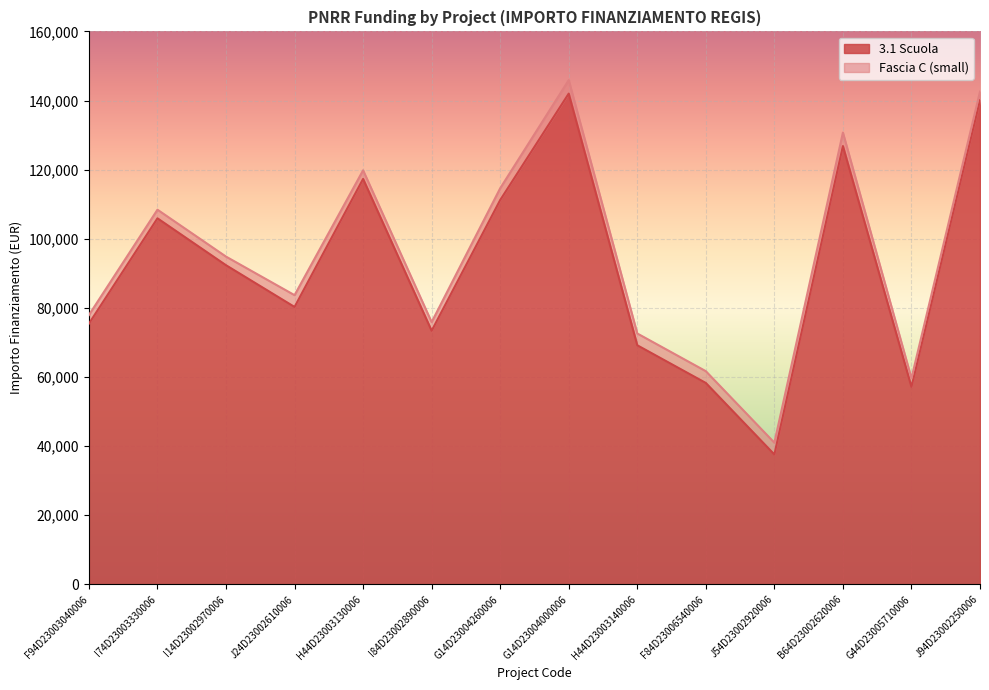

Reading left to right, transcribe all the data shown in this chart.

F94D23003040006=75442.6	I74D23003330006=105915.0	I14D23002970006=92341.9	J24D23002610006=80270.1	H44D23003130006=117311.1	I84D23002890006=73375.7	G14D23004260006=111198.7	G14D23004000006=142004.3	H44D23003140006=69180.1	F84D23006540006=58273.5	J54D23002920006=37577.6	B64D23002620006=126823.9	G44D23005710006=57143.9	J94D23002250006=140087.5